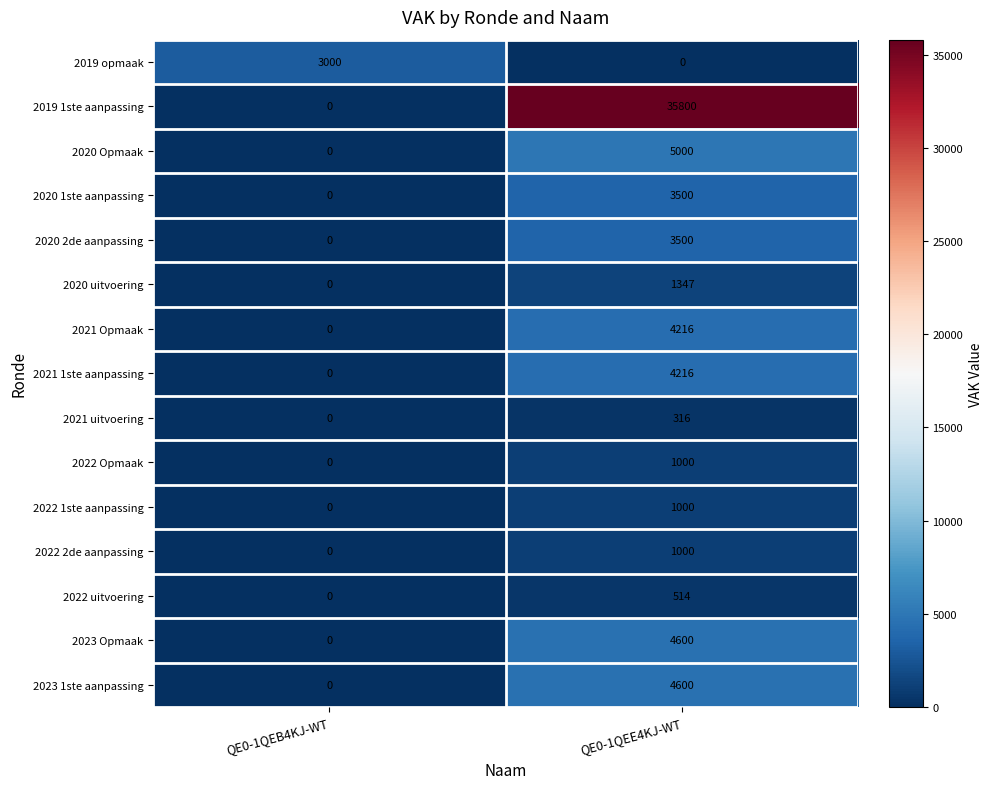

At which category is the sum across all series the highest?

QE0-1QEE4KJ-WT